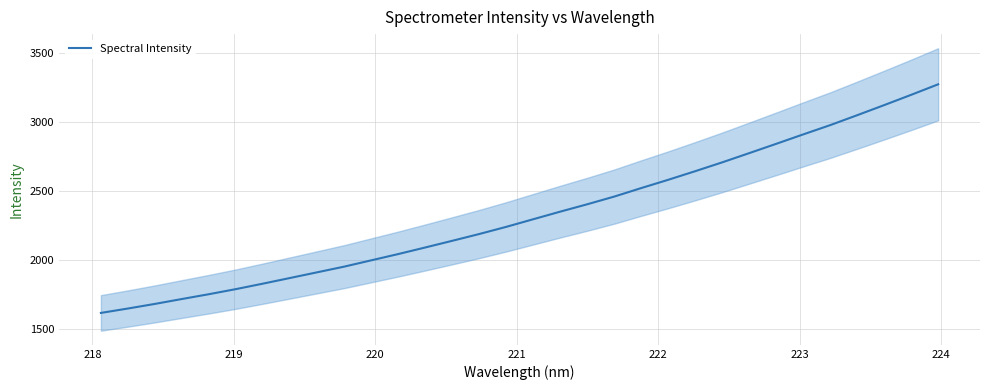

Reading left to right, extract all data points from this chart.

1615.2	1647.2	1680.7	1716.4	1751.3	1788.4	1828.1	1869.1	1910.2	1951.4	1997.1	2042.8	2090.5	2139.1	2188.4	2240.4	2295.8	2350.9	2404.5	2460.4	2522.1	2582.3	2644.8	2709.0	2776.0	2843.5	2911.9	2979.3	3051.3	3124.6	3199.3	3275.6